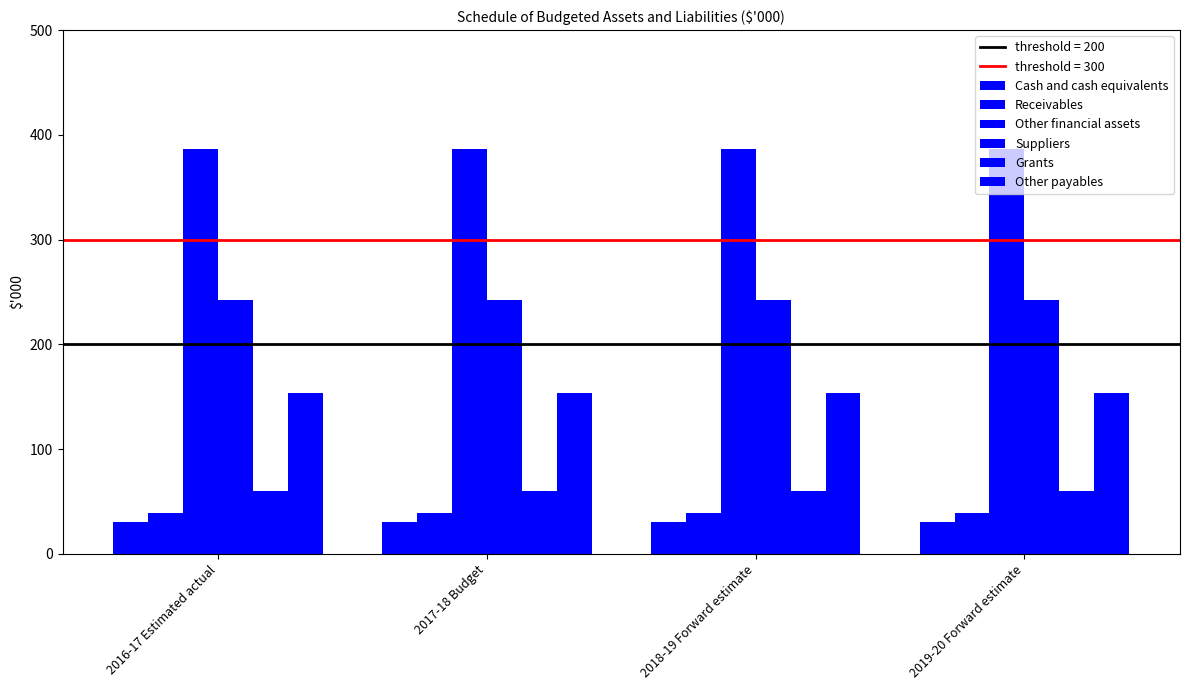

Reading left to right, list all the values displayed in this chart.

Cash and cash equivalents: 2016-17 Estimated actual=30	2017-18 Budget=30	2018-19 Forward estimate=30	2019-20 Forward estimate=30
Receivables: 2016-17 Estimated actual=39	2017-18 Budget=39	2018-19 Forward estimate=39	2019-20 Forward estimate=39
Other financial assets: 2016-17 Estimated actual=387	2017-18 Budget=387	2018-19 Forward estimate=387	2019-20 Forward estimate=387
Suppliers: 2016-17 Estimated actual=242	2017-18 Budget=242	2018-19 Forward estimate=242	2019-20 Forward estimate=242
Grants: 2016-17 Estimated actual=60	2017-18 Budget=60	2018-19 Forward estimate=60	2019-20 Forward estimate=60
Other payables: 2016-17 Estimated actual=154	2017-18 Budget=154	2018-19 Forward estimate=154	2019-20 Forward estimate=154